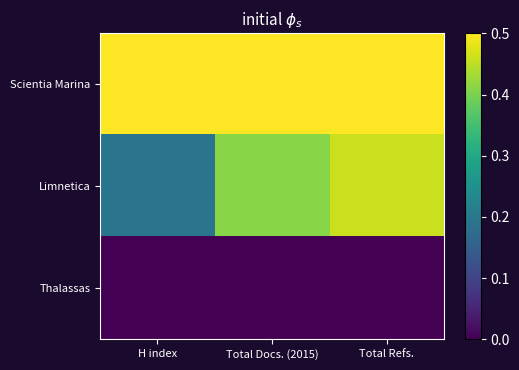

Which series has the largest range (max minus min)?

Limnetica